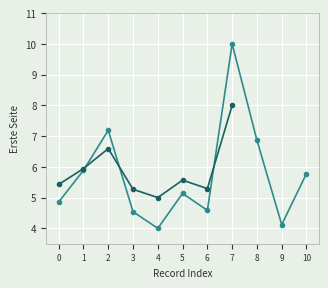

What is the average value?

5.7